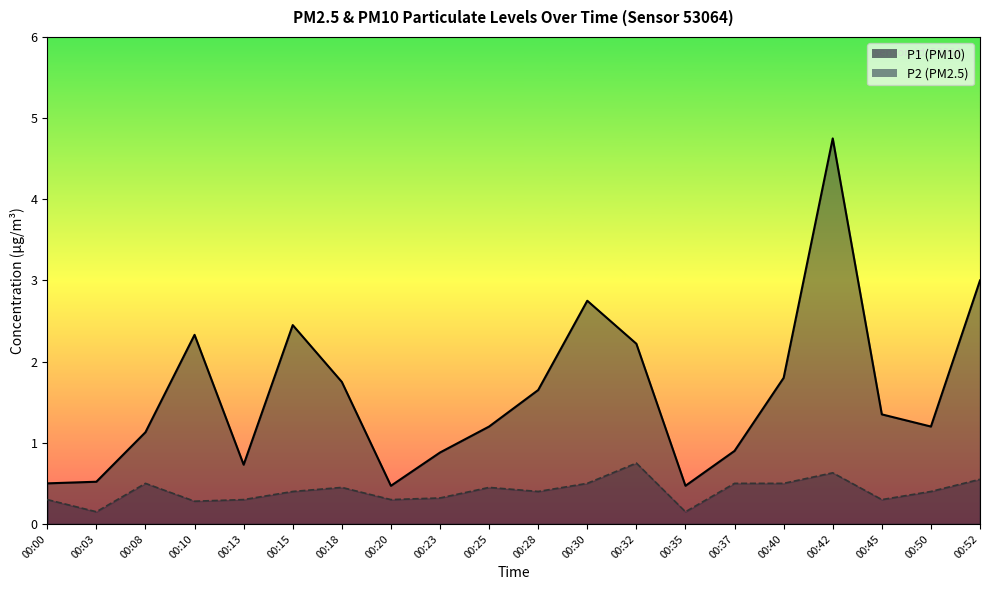

Is the value of P1 at 00:03 greater than the value of P2 at 00:50?

Yes